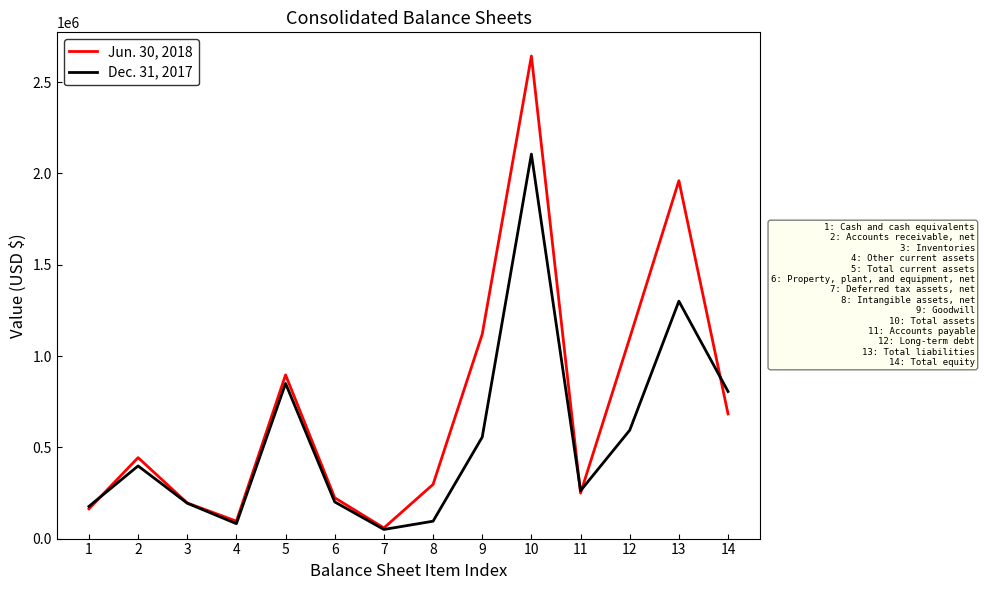

Rank the series at 7 from highest to lowest value.

Jun. 30, 2018, Dec. 31, 2017